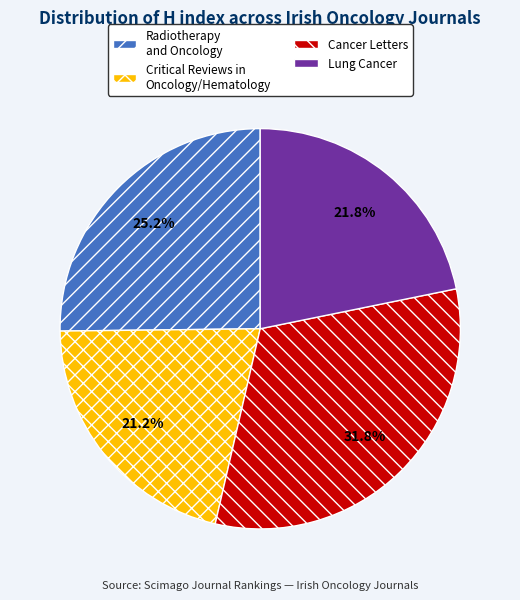

Combined, do Cancer Letters and Lung Cancer account for over 50%?

Yes